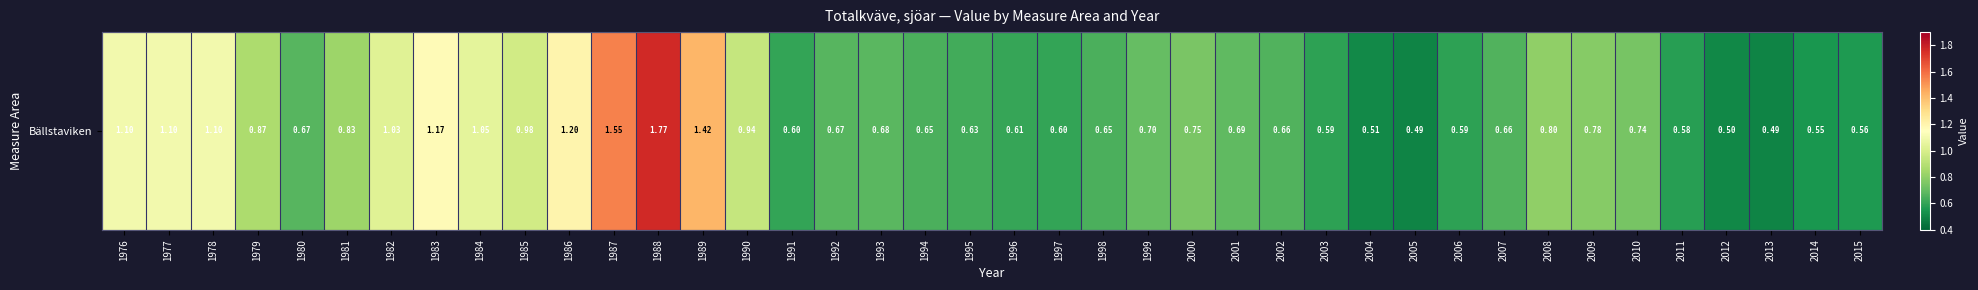

Which label corresponds to the smallest value in the chart?

2005